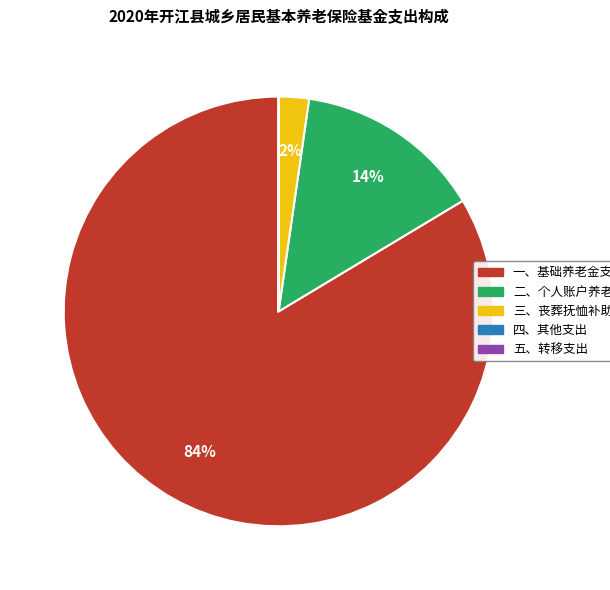

Is there any slice that represents more than half of the pie?

Yes